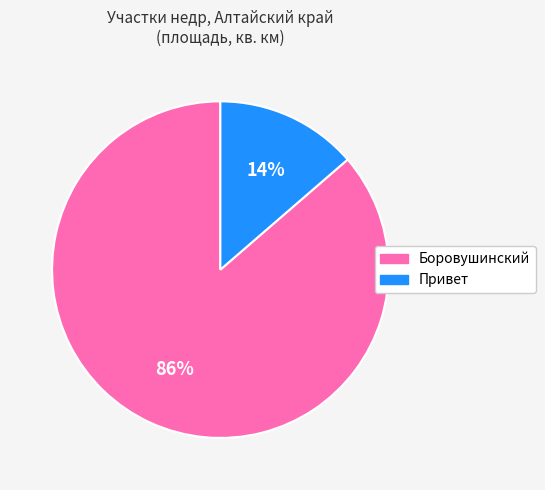

To the nearest percent, what is the combined percentage of Привет and Боровушинский?

100%